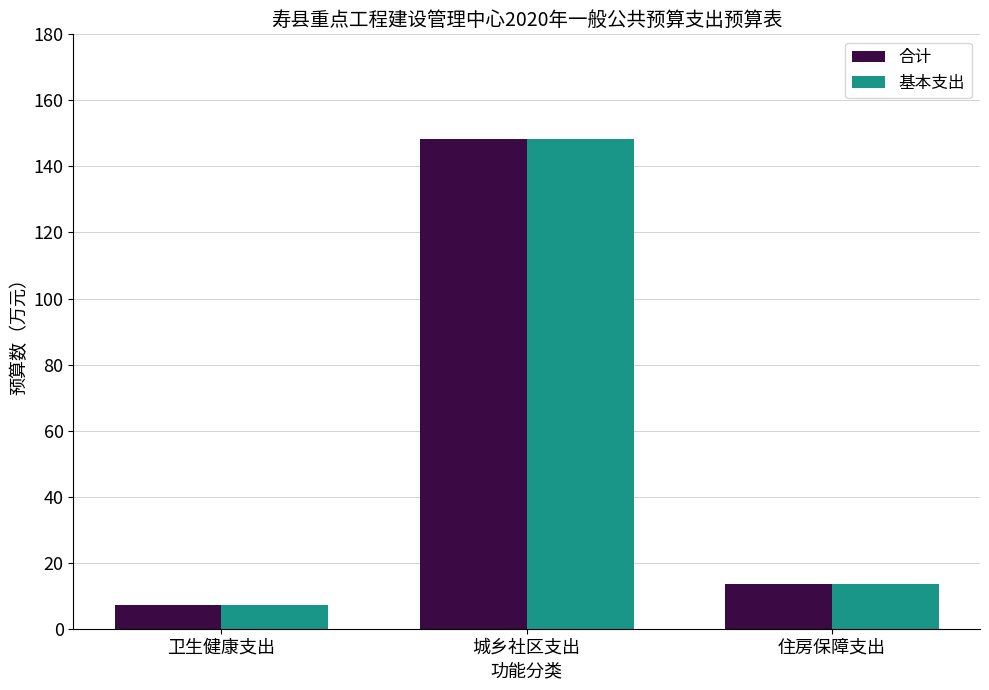

At which label does 合计 first exceed 13?

城乡社区支出